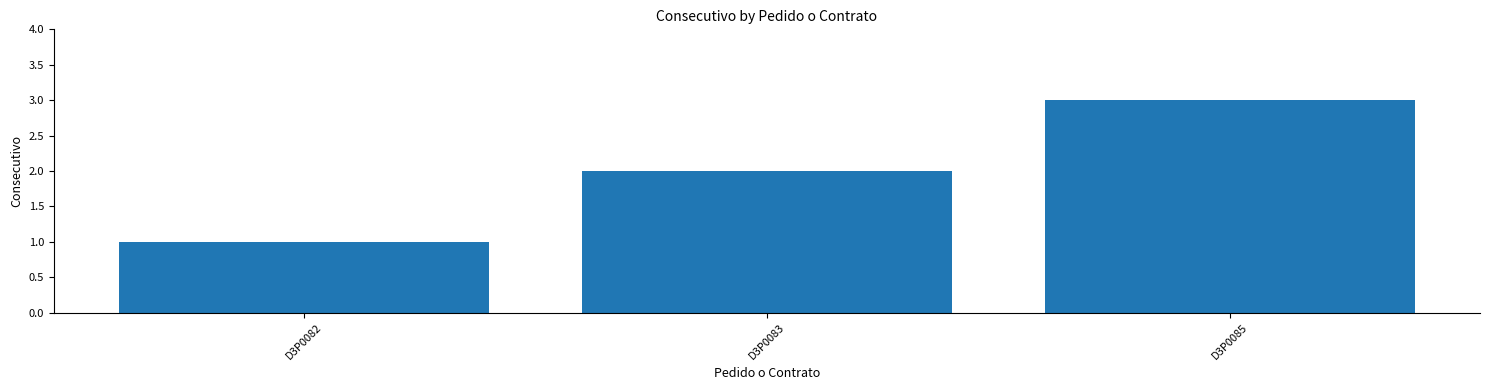

Rank the categories by value from lowest to highest.

D3P0082, D3P0083, D3P0085